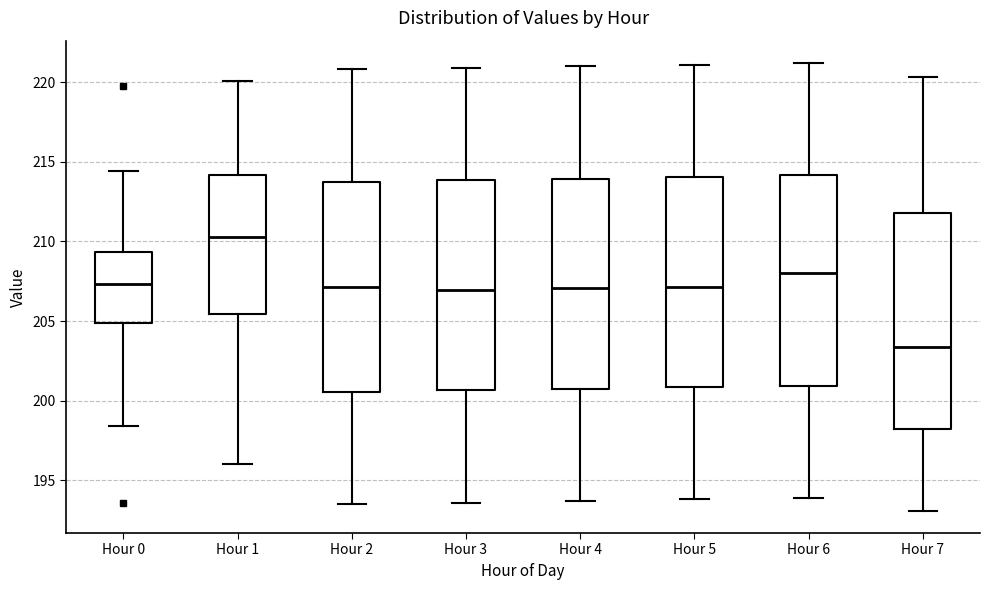

Where is the lower edge of the box for Hour 6 on the y-axis? The values are not printed on the chart, so give them approximately, as read against the axis.

201.0